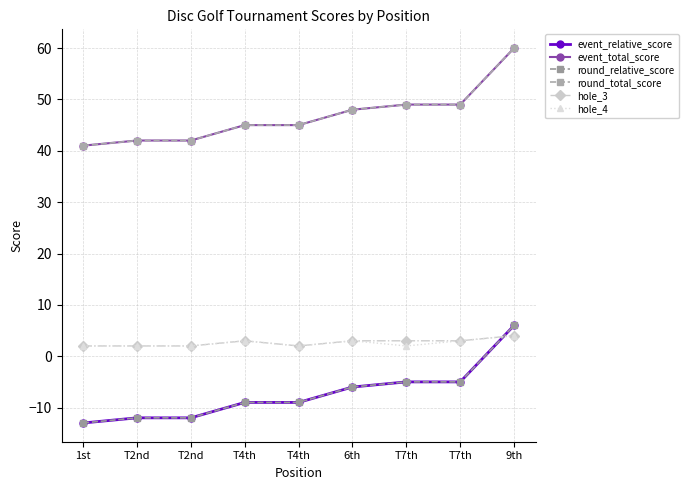

Is it true that event_relative_score equals -4 at T2nd?

False